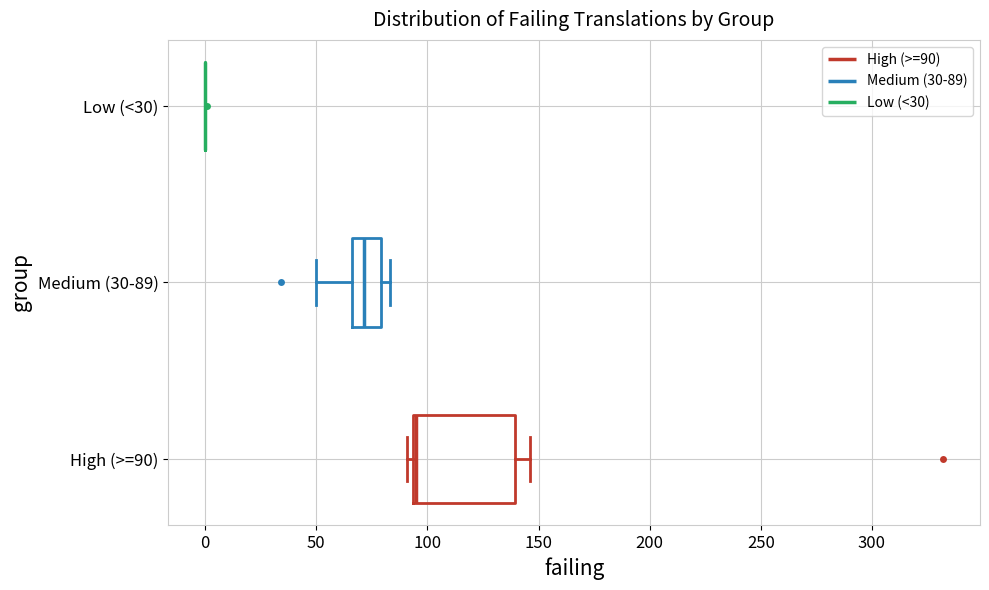

Where is the right edge of the box for Medium (30-89) on the x-axis? The values are not printed on the chart, so give them approximately, as read against the axis.

80